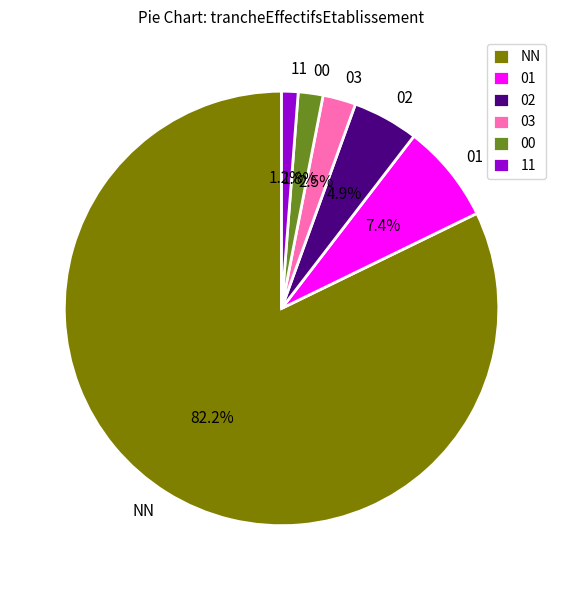

To the nearest percent, what percentage of the pie is 11?

1%